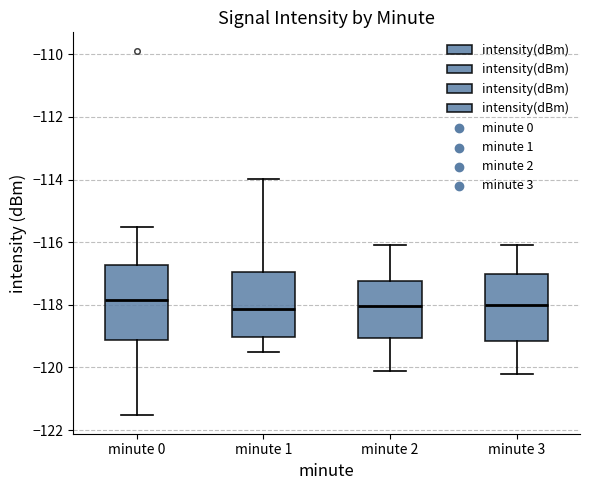

Reading left to right, transcribe this box plot: for each box, give where its median line is, the range the box spans, and where its two whiskers end, as read against the y-axis. The values are not printed on the chart, so give them approximately, as read against the axis.

minute 0: median -117.8, box -119.2 to -116.8, whiskers -121.6 to -115.6
minute 1: median -118.2, box -119.0 to -117.0, whiskers -119.4 to -114.0
minute 2: median -118.0, box -119.0 to -117.2, whiskers -120.0 to -116.0
minute 3: median -118.0, box -119.2 to -117.0, whiskers -120.2 to -116.0